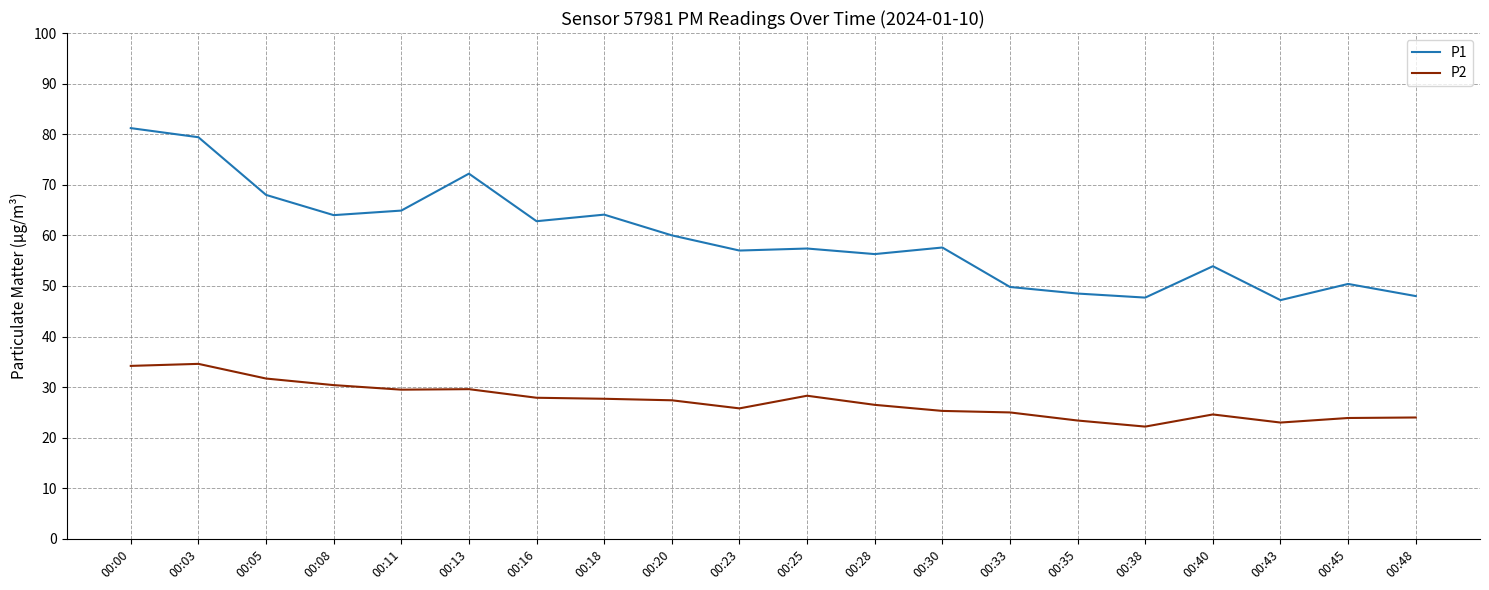

What is the sum of the P2 values at 00:35 and 00:48?

47.4